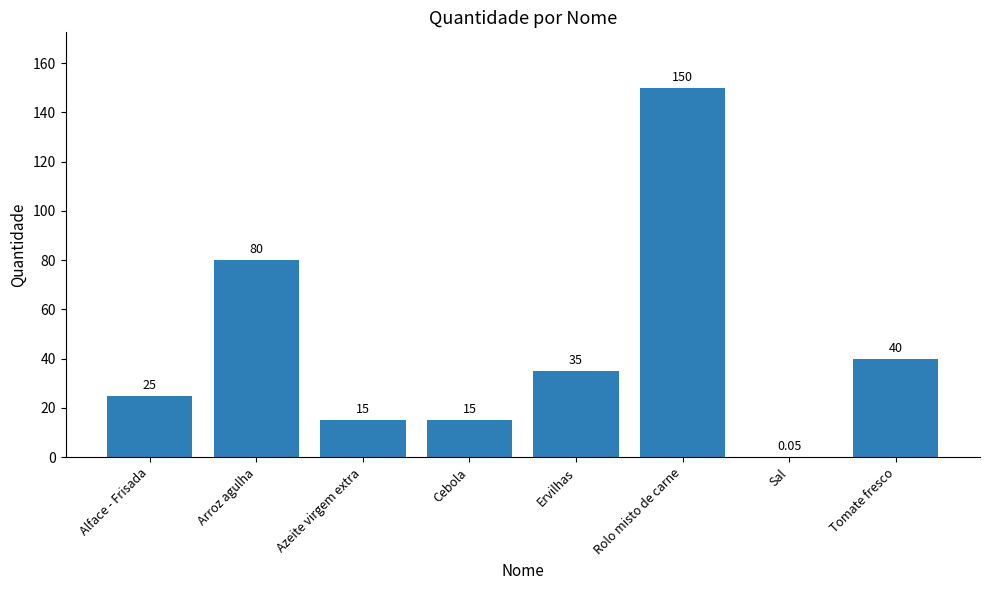

What is the sum of the values at Arroz agulha and Tomate fresco?

120.0